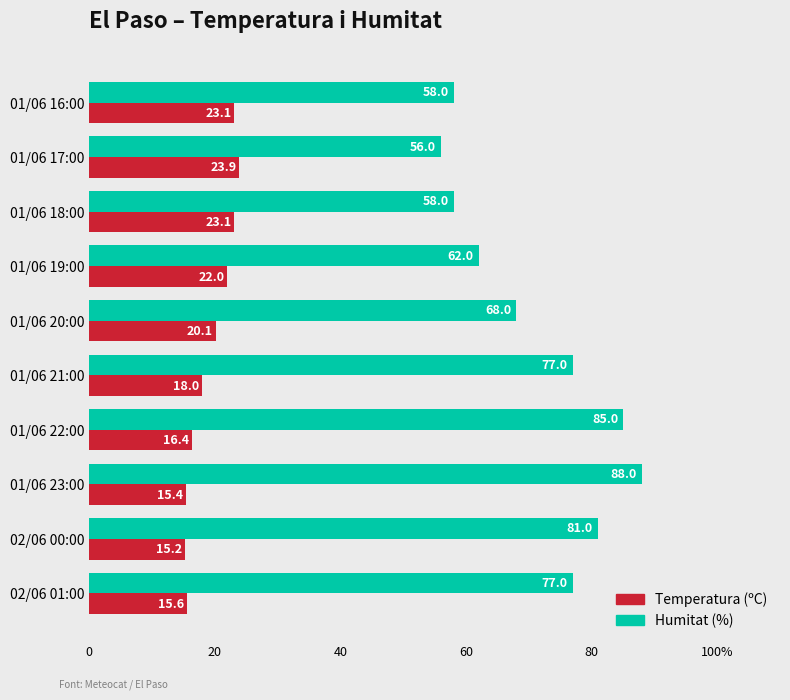

What is the value of the Humitat (%) bar at the 9th from the left?

56.0